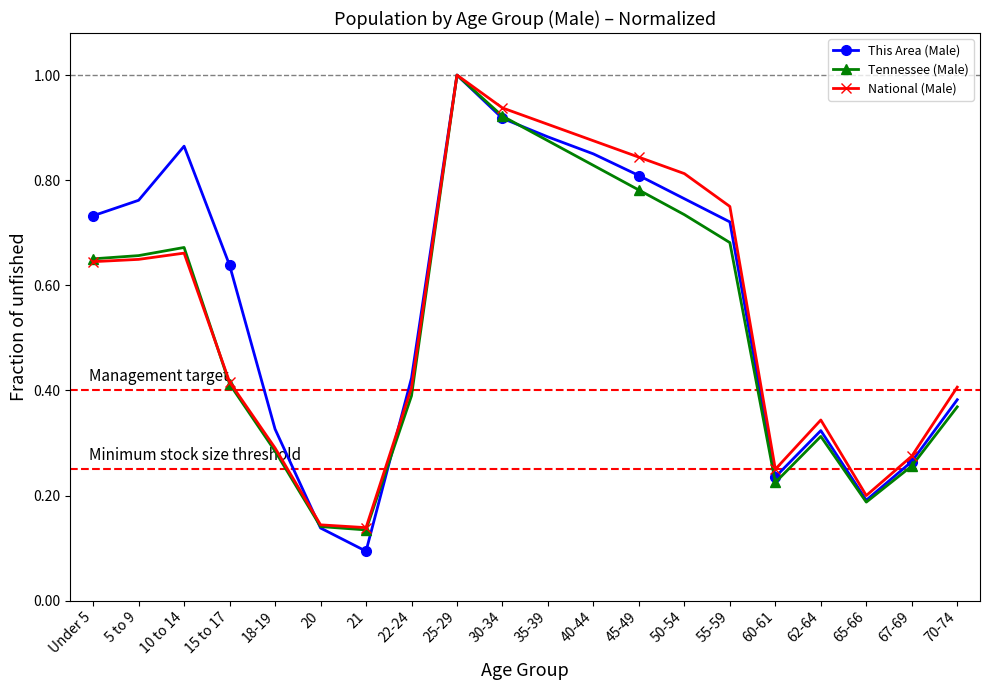

The This Area (Male) series shows 0.4 at Under 5. True or false?

False